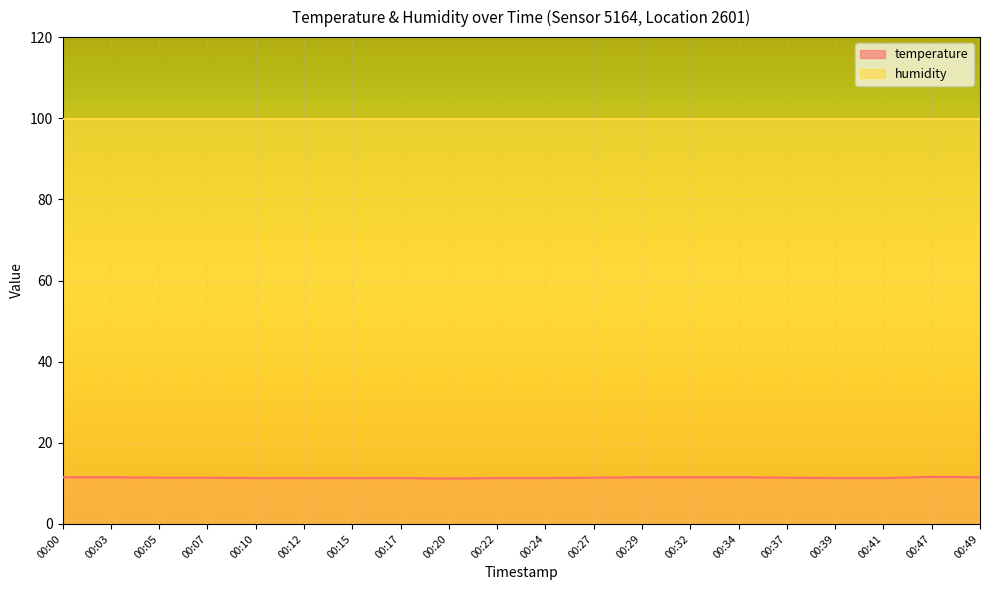

The value at 00:47 is 11.6. True or false?

True